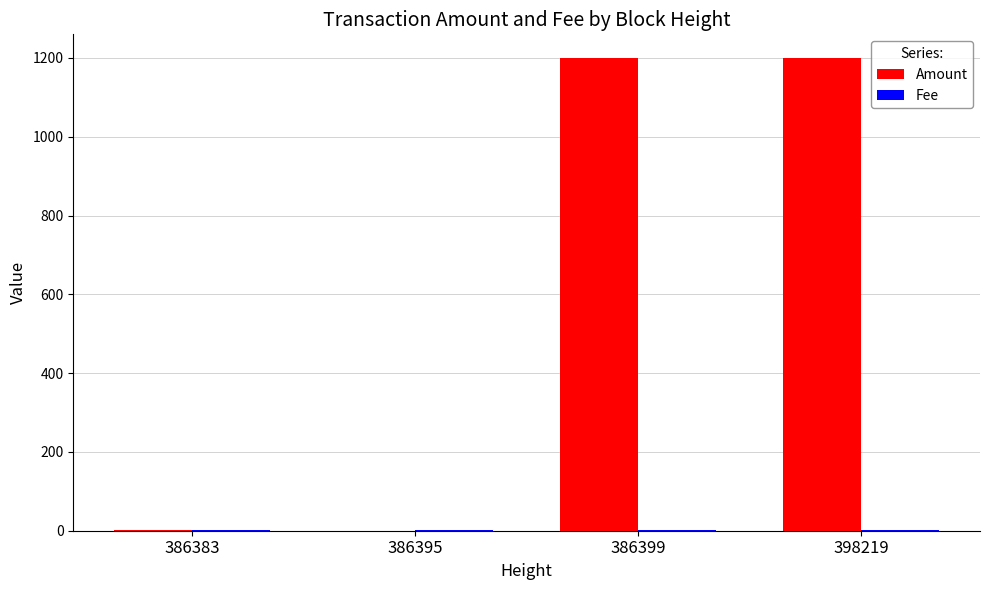

Which series changed the most between 386395 and 398219?

Amount